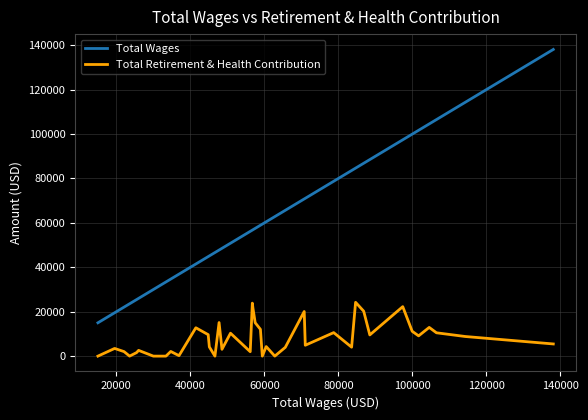

True or false: Total Wages and Total Retirement & Health Contribution cross at least once.

False